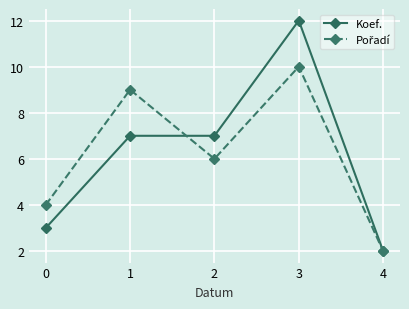

True or false: Koef. has a value of 4 at 2.

False